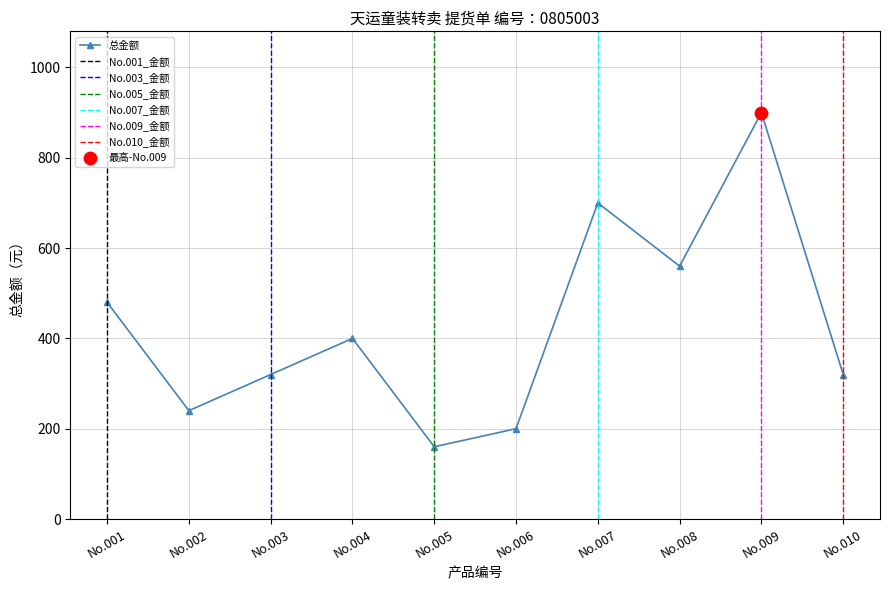

Approximately how many times larger is the value at No.004 compared to No.005?

2.5